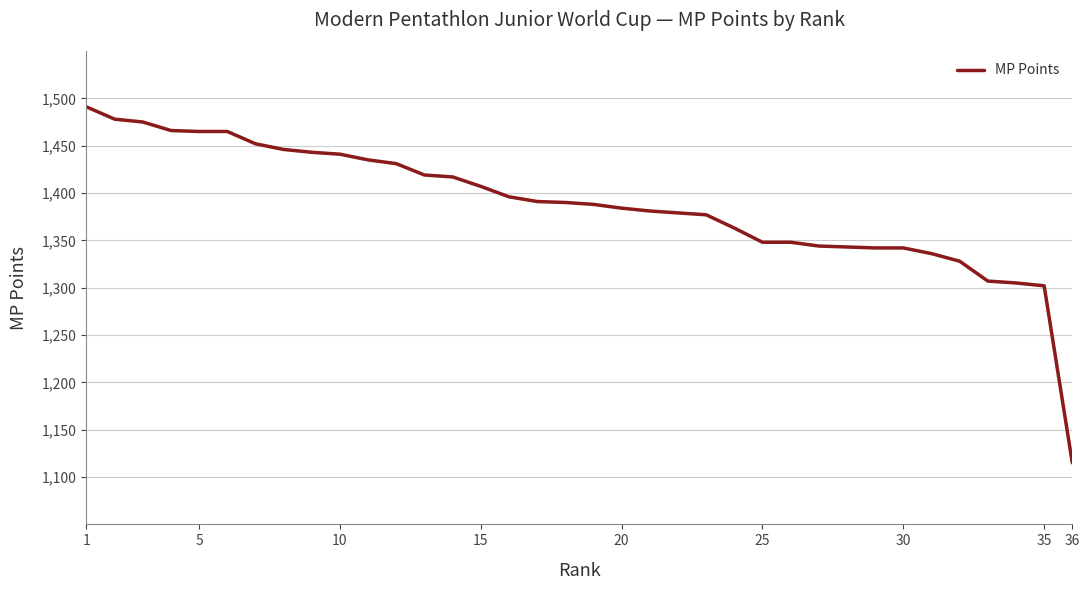

What is the maximum value shown in the chart?

1491